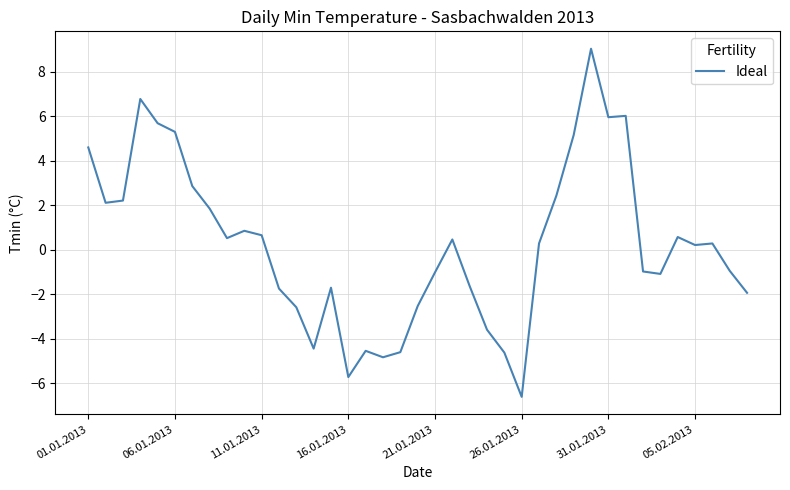

What is the maximum value shown in the chart?

9.0